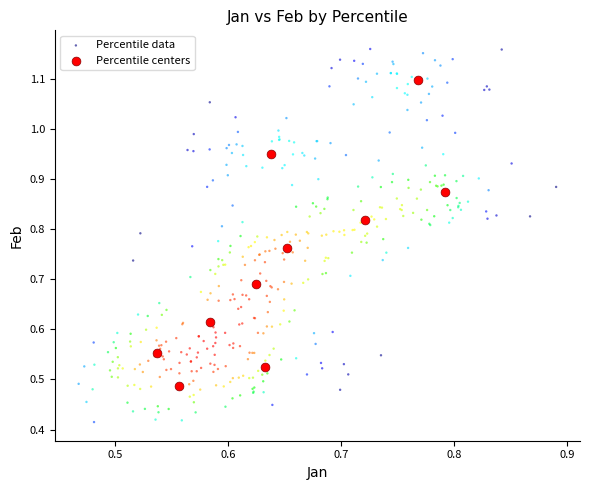

Which series has the largest Y range (max minus min)?

Percentile data